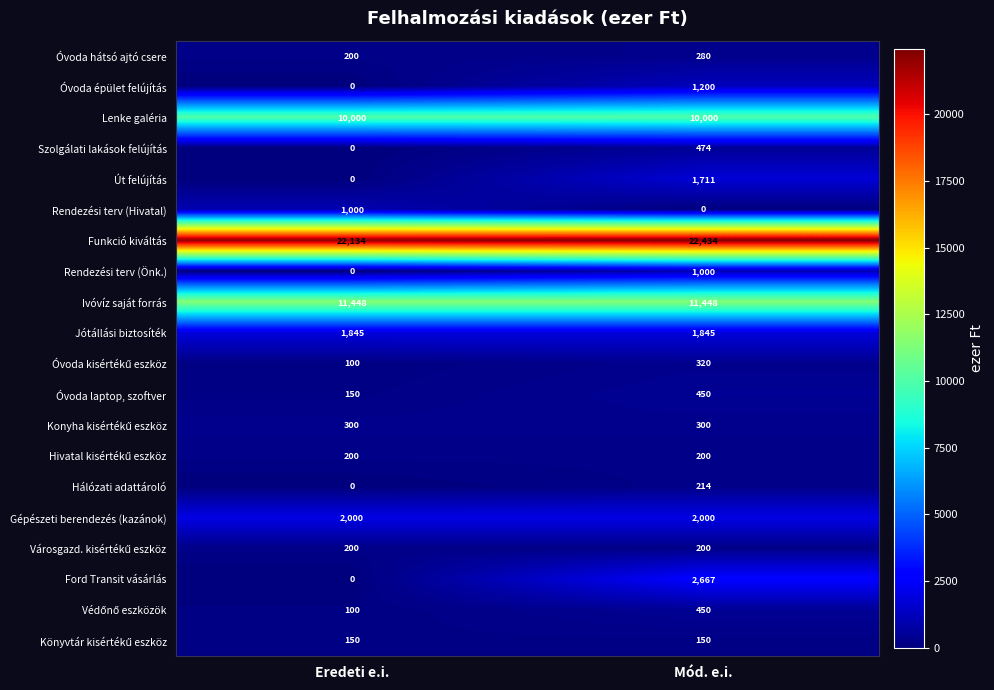

What is the difference between the highest and lowest values at Mód. e.i.?

22434